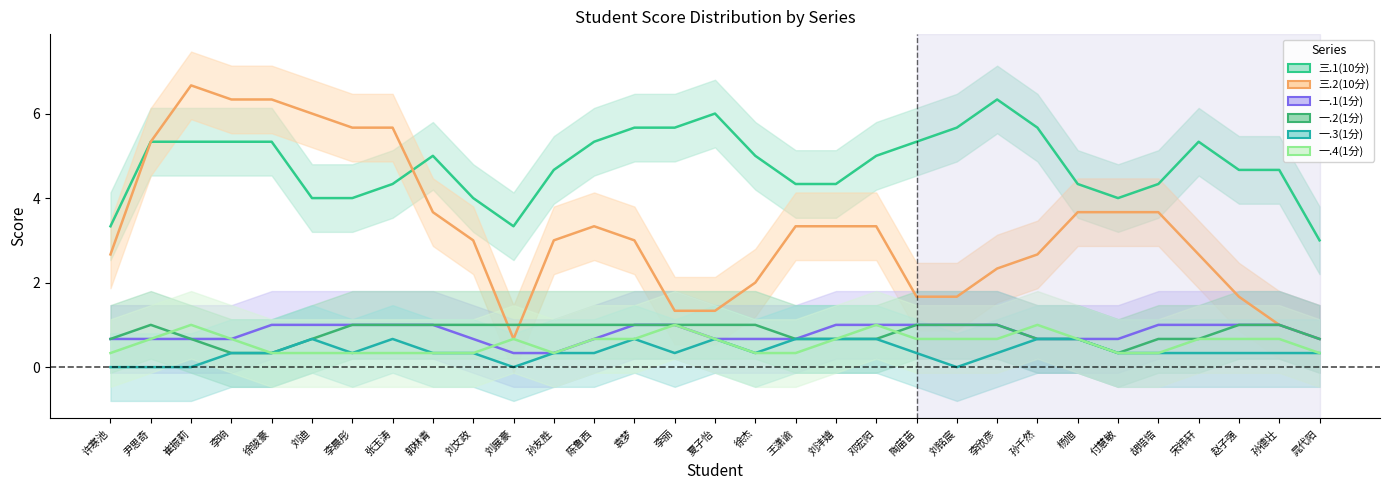

Which category has the highest value across all series?

崔振莉